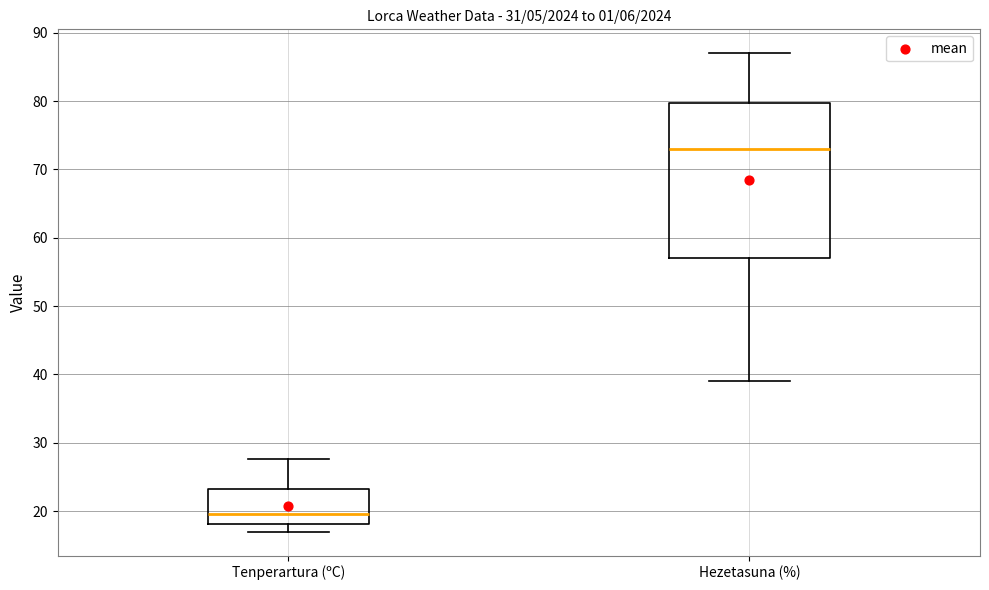

Reading left to right, read every box against the y-axis: the position of its median line, the range the box covers, and the ends of its whiskers. The values are not printed on the chart, so give them approximately, as read against the axis.

Tenperartura (ºC): median 20, box 18 to 23, whiskers 17 to 28
Hezetasuna (%): median 73, box 57 to 80, whiskers 39 to 87